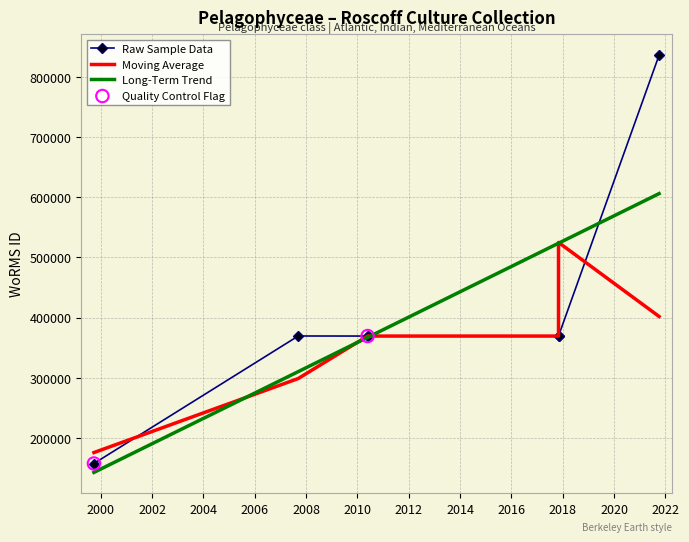

Between 2010-05-26 and 1999-09-27, which is larger?

2010-05-26